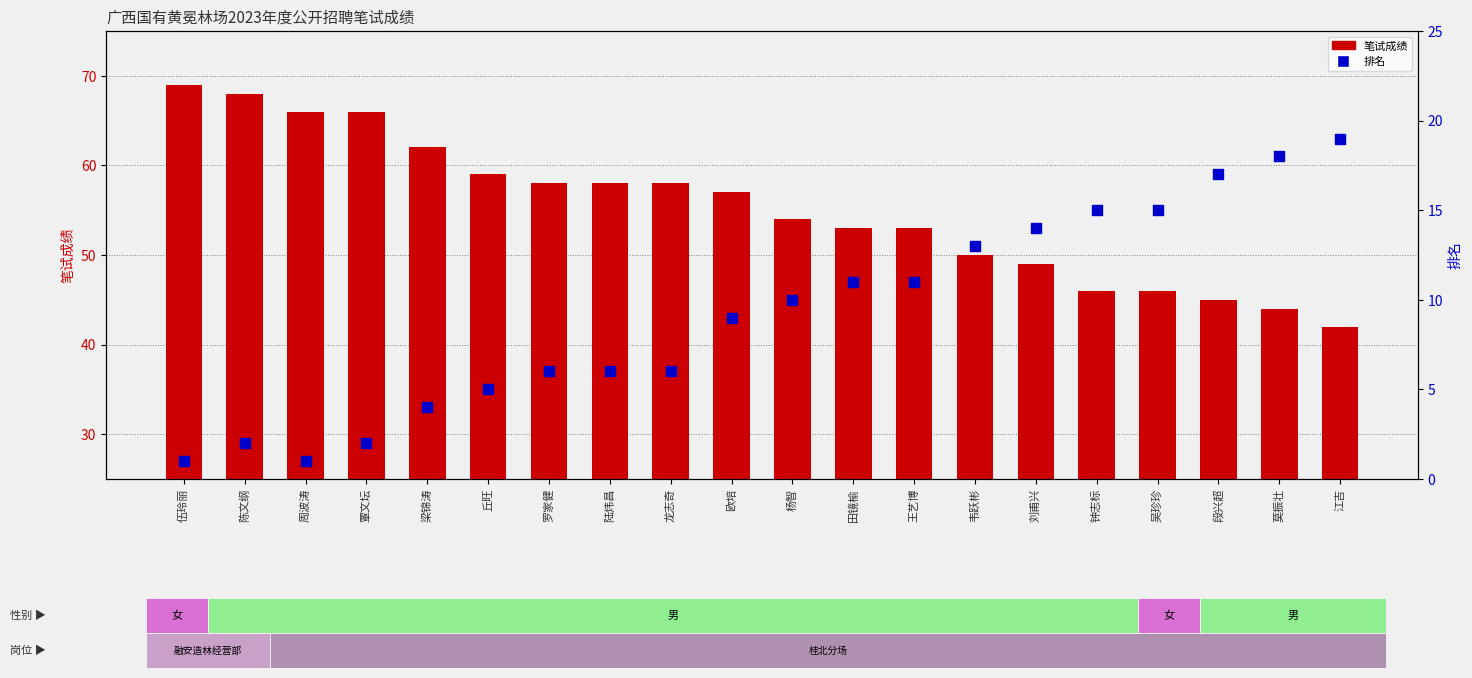

At how many categories does at least one series exceed 57?

9